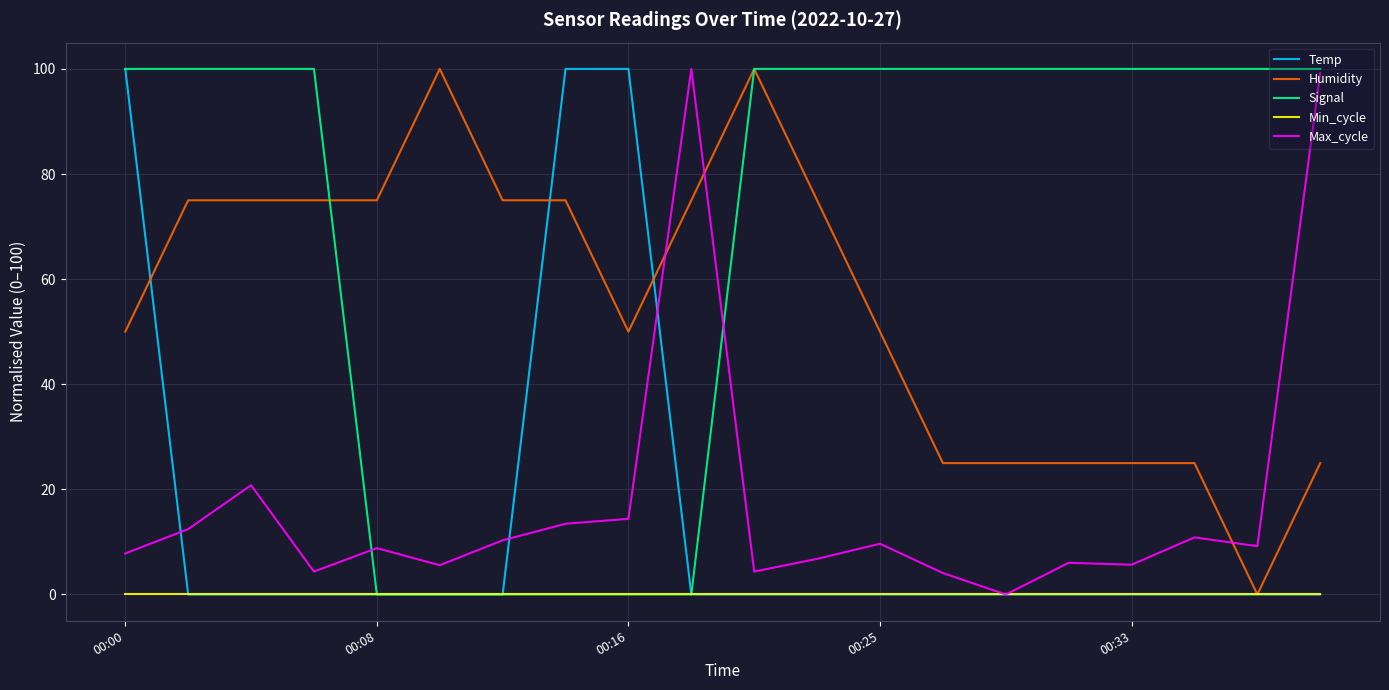

True or false: Max_cycle and Humidity cross at least once.

True